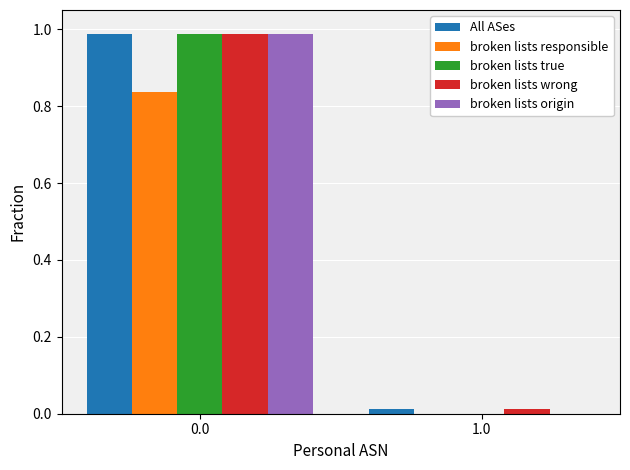

What is the total value across all series at 0.0?

4.8